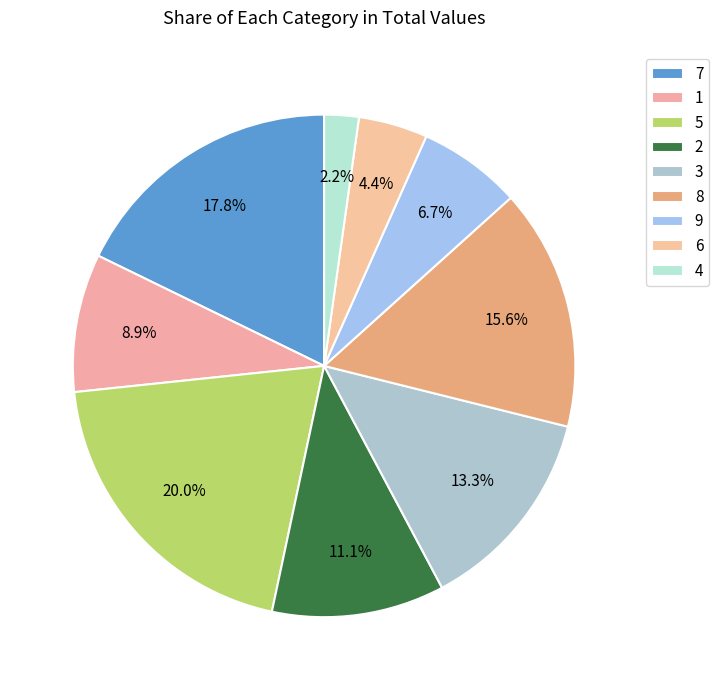

What is the total percentage of 4 and 9?

8.9%